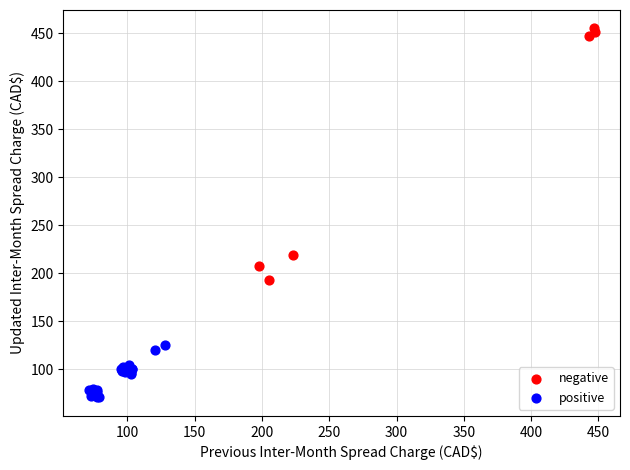

Which series reaches the minimum Y coordinate?

positive